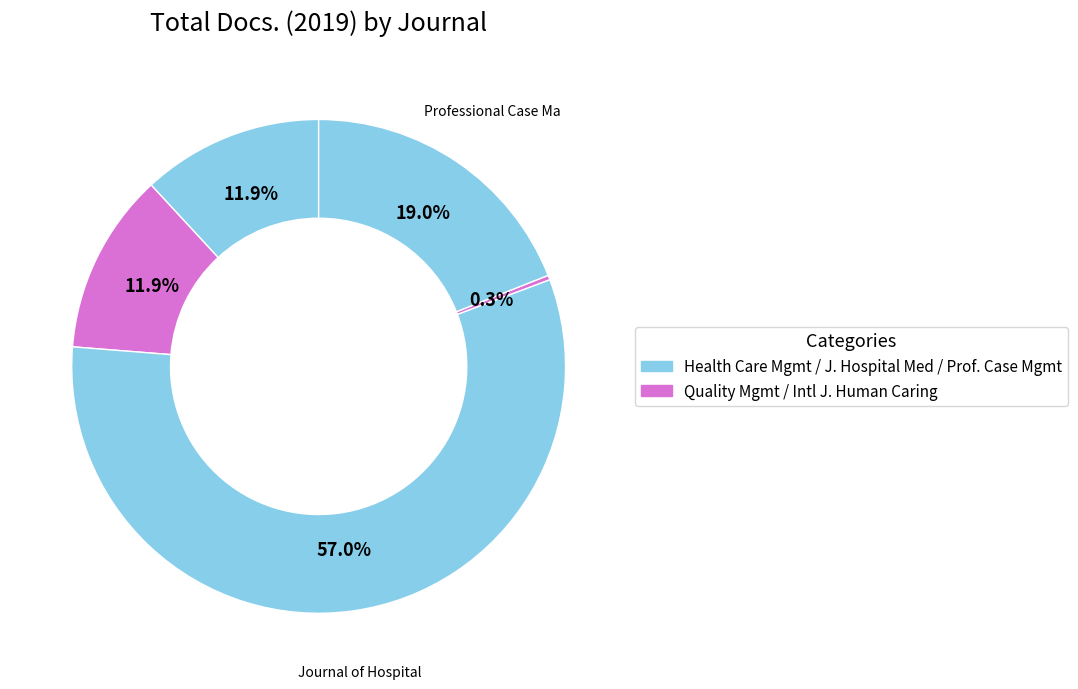

How many slices are in this pie chart?

5